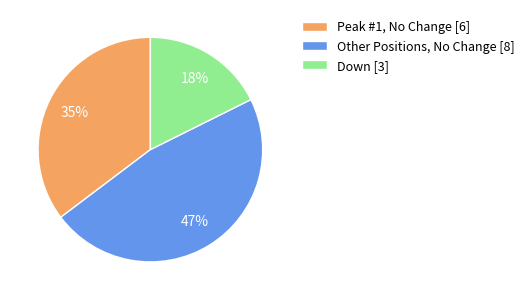

To the nearest percent, what is the combined percentage of Down [3] and Other Positions, No Change [8]?

65%